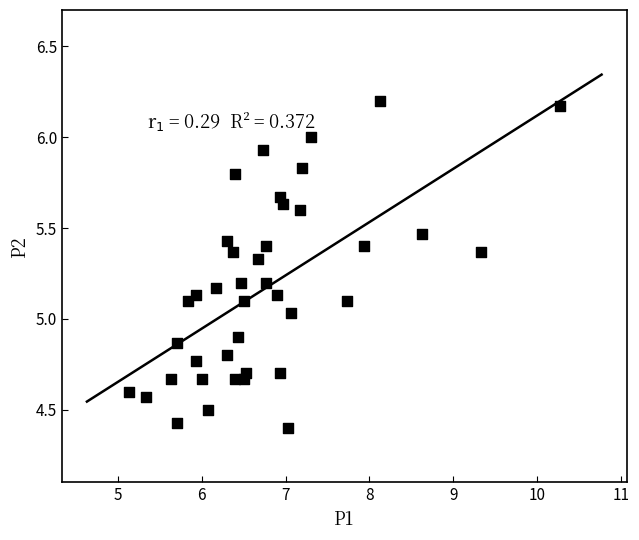

What is the range of Y values (max minus min)?

1.8